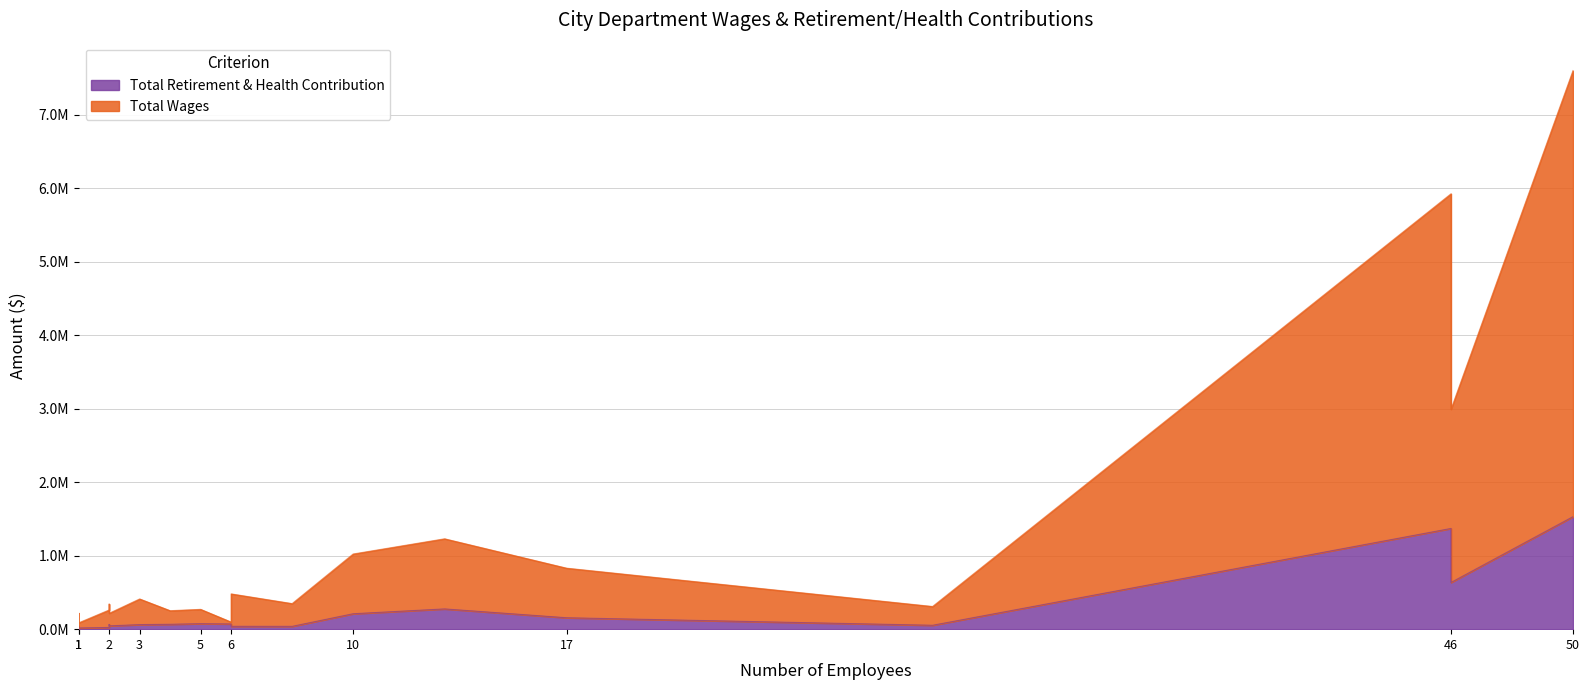

What is the average value of the Total Wages series?

960468